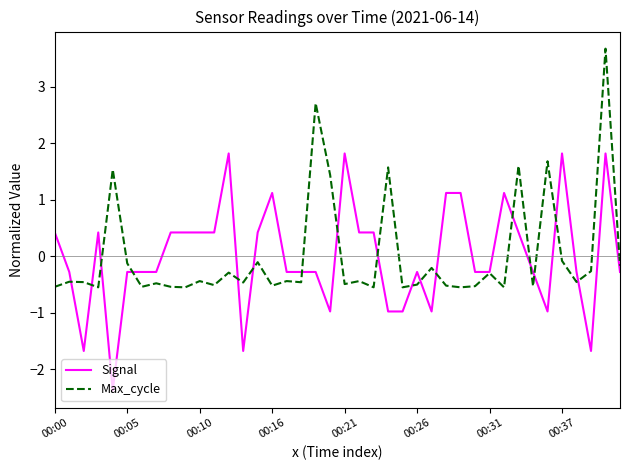

What is the minimum value for Max_cycle?

-0.6